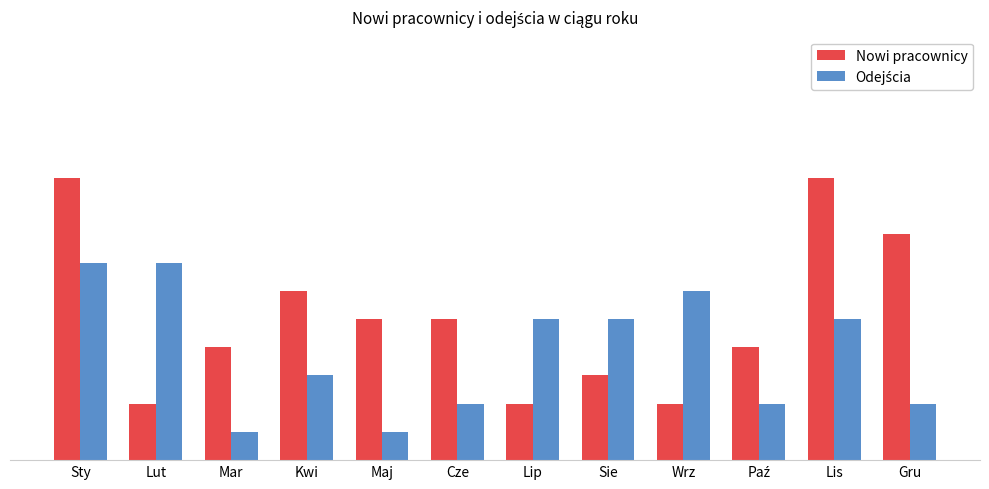

Does the chart contain any negative values?

No